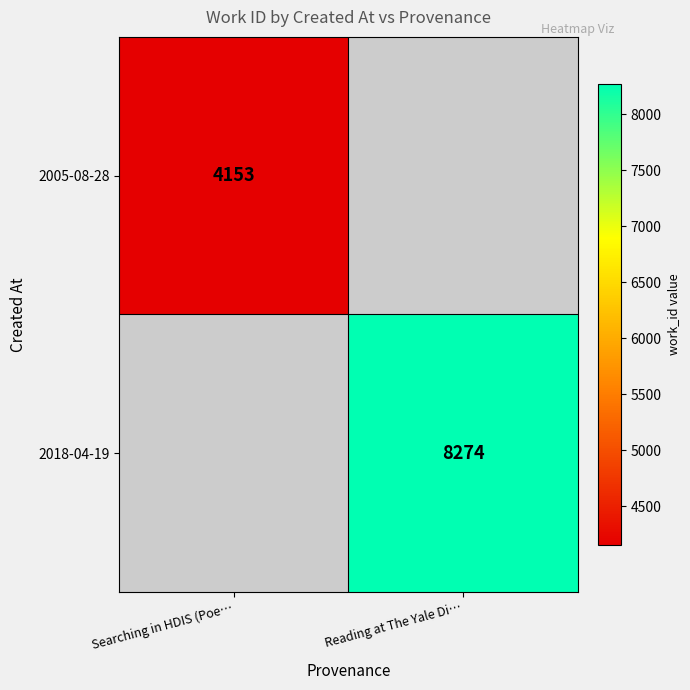

At which category does the chart reach its minimum across all series?

Searching in HDIS (Poe…